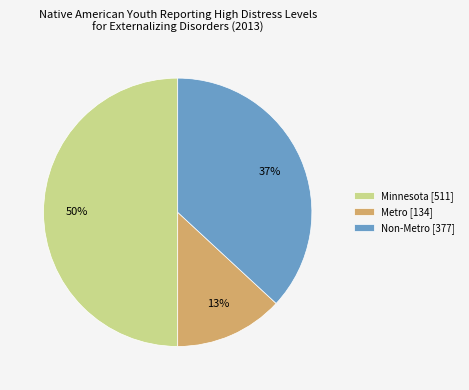

How many slices are in this pie chart?

3